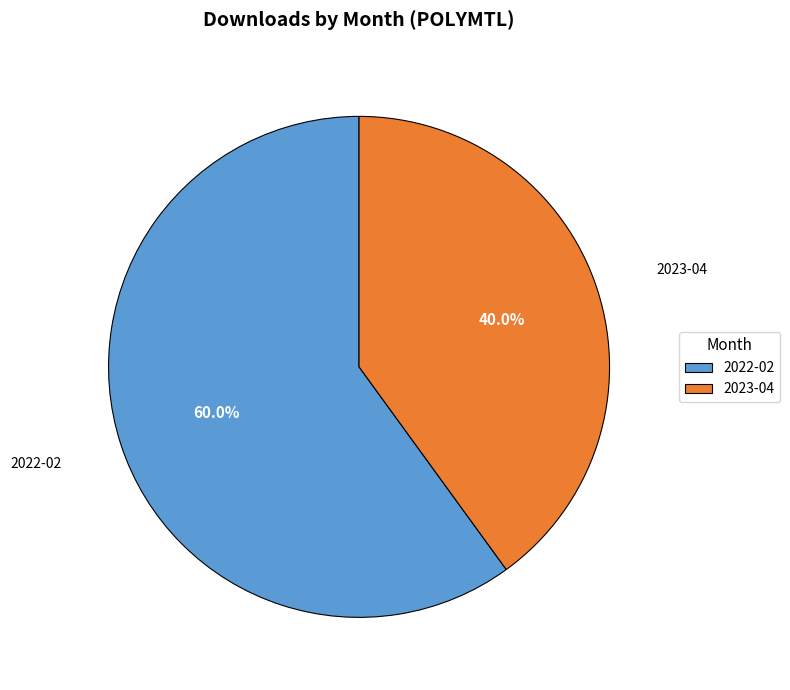

What portion of the pie excludes 2023-04?

60.0%